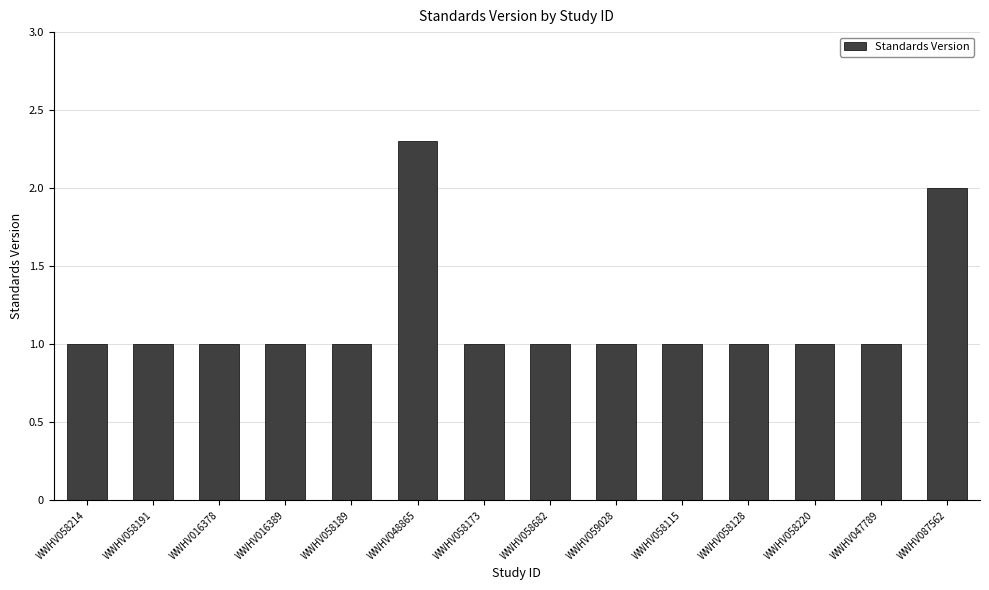

At which category does the chart reach its peak across all series?

WWHV048865